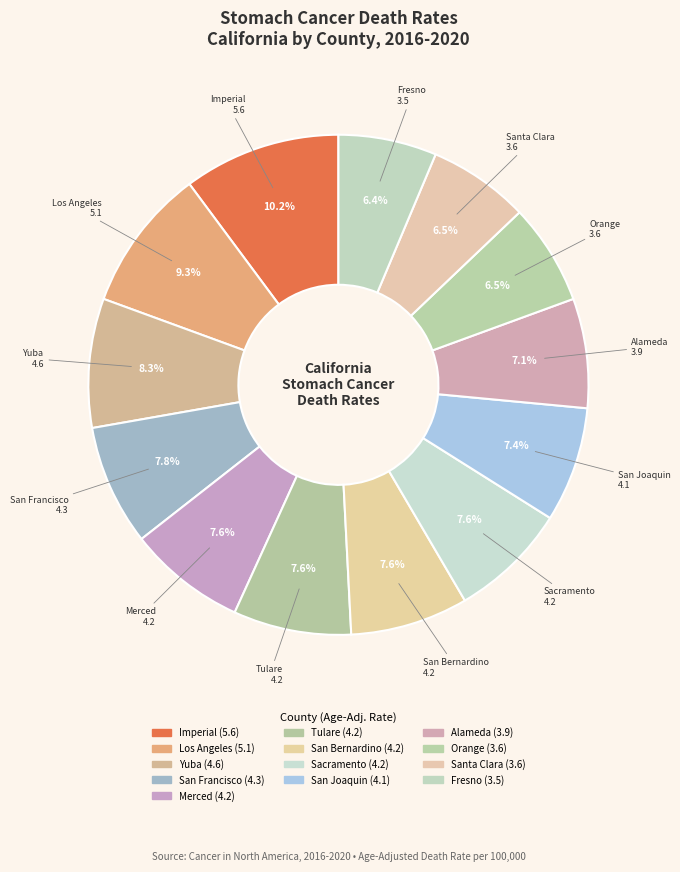

How many slices are in this pie chart?

13